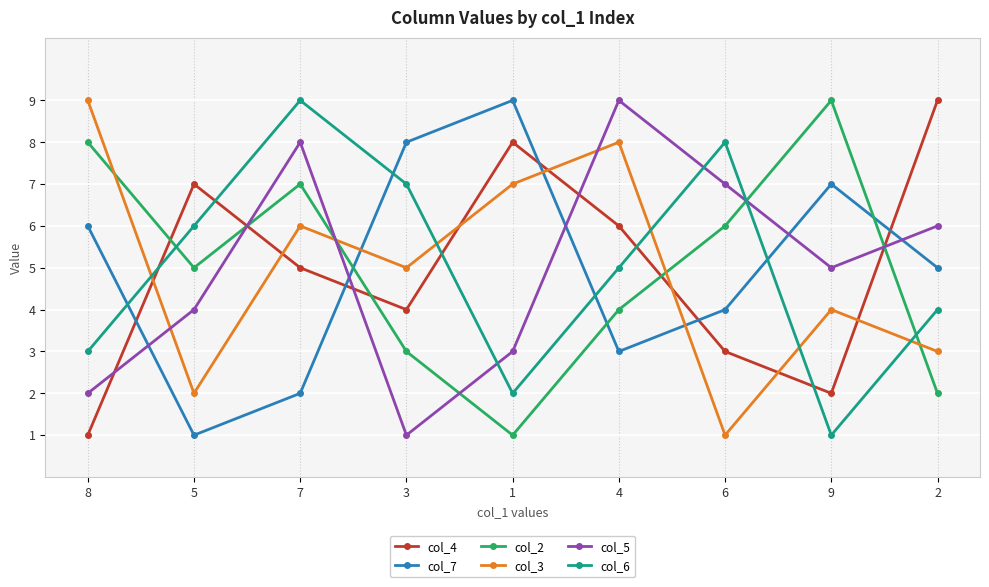

Is it true that col_5 equals 6 at 2?

True